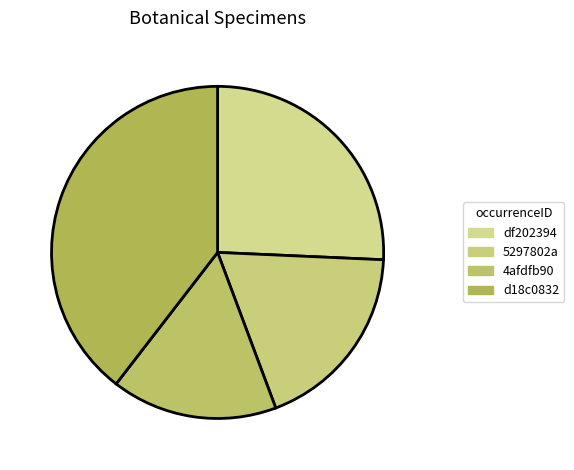

How many slices are in this pie chart?

4